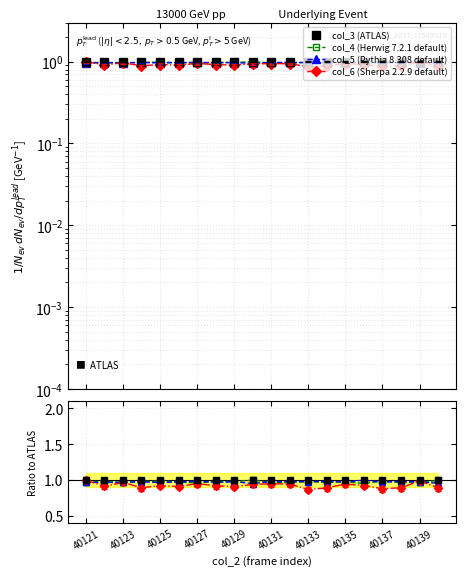

True or false: col_5 has a value of 0.5 at 40123.

False